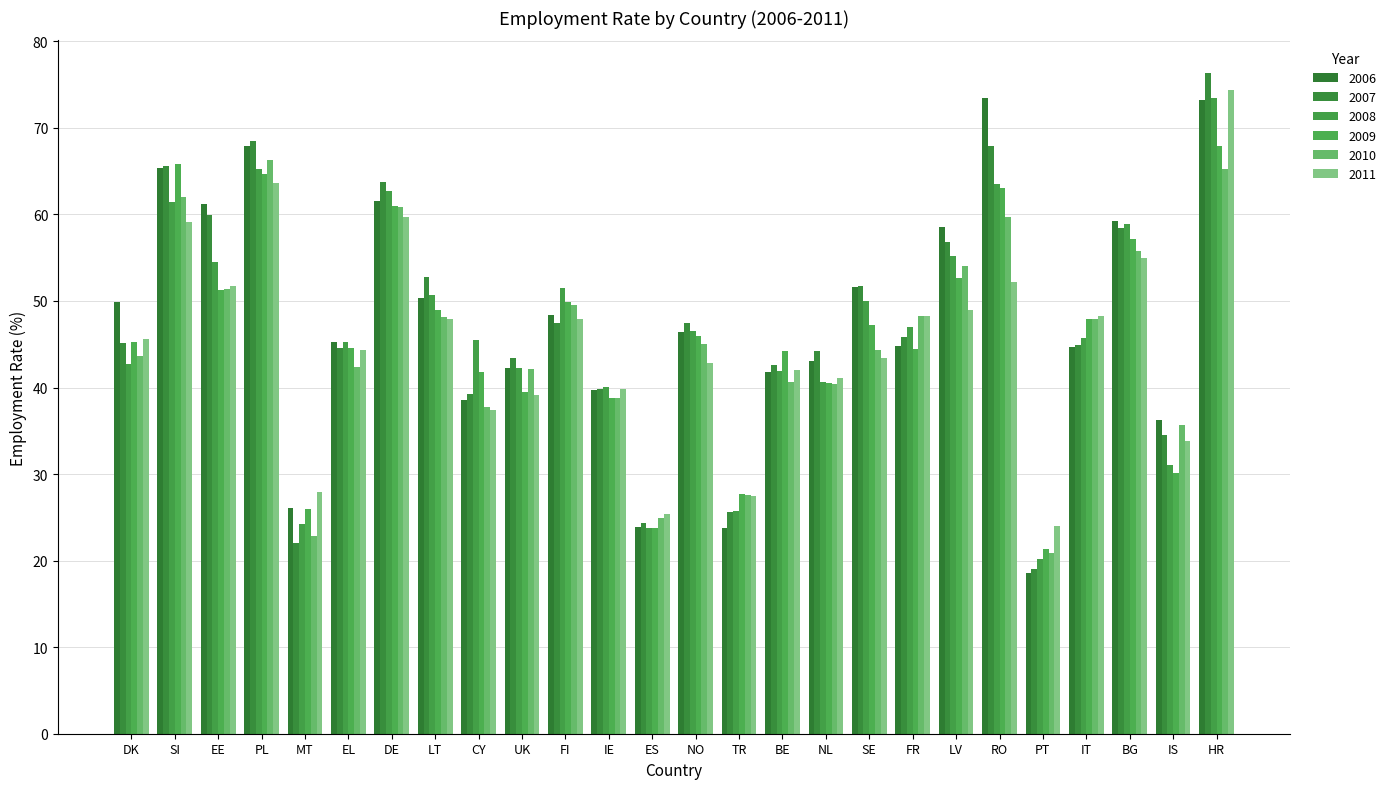

What position from the right is CY?

18